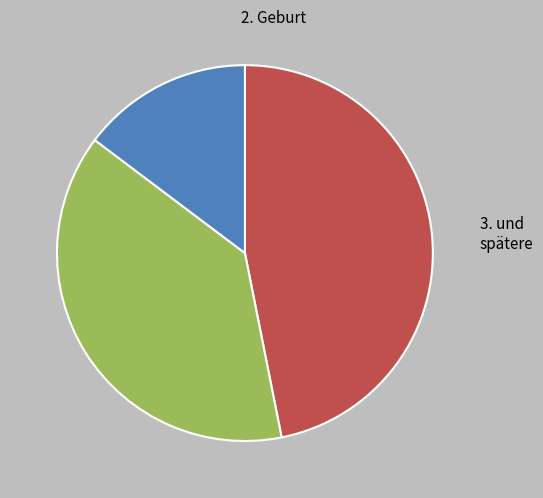

Does any single category account for the majority?

No